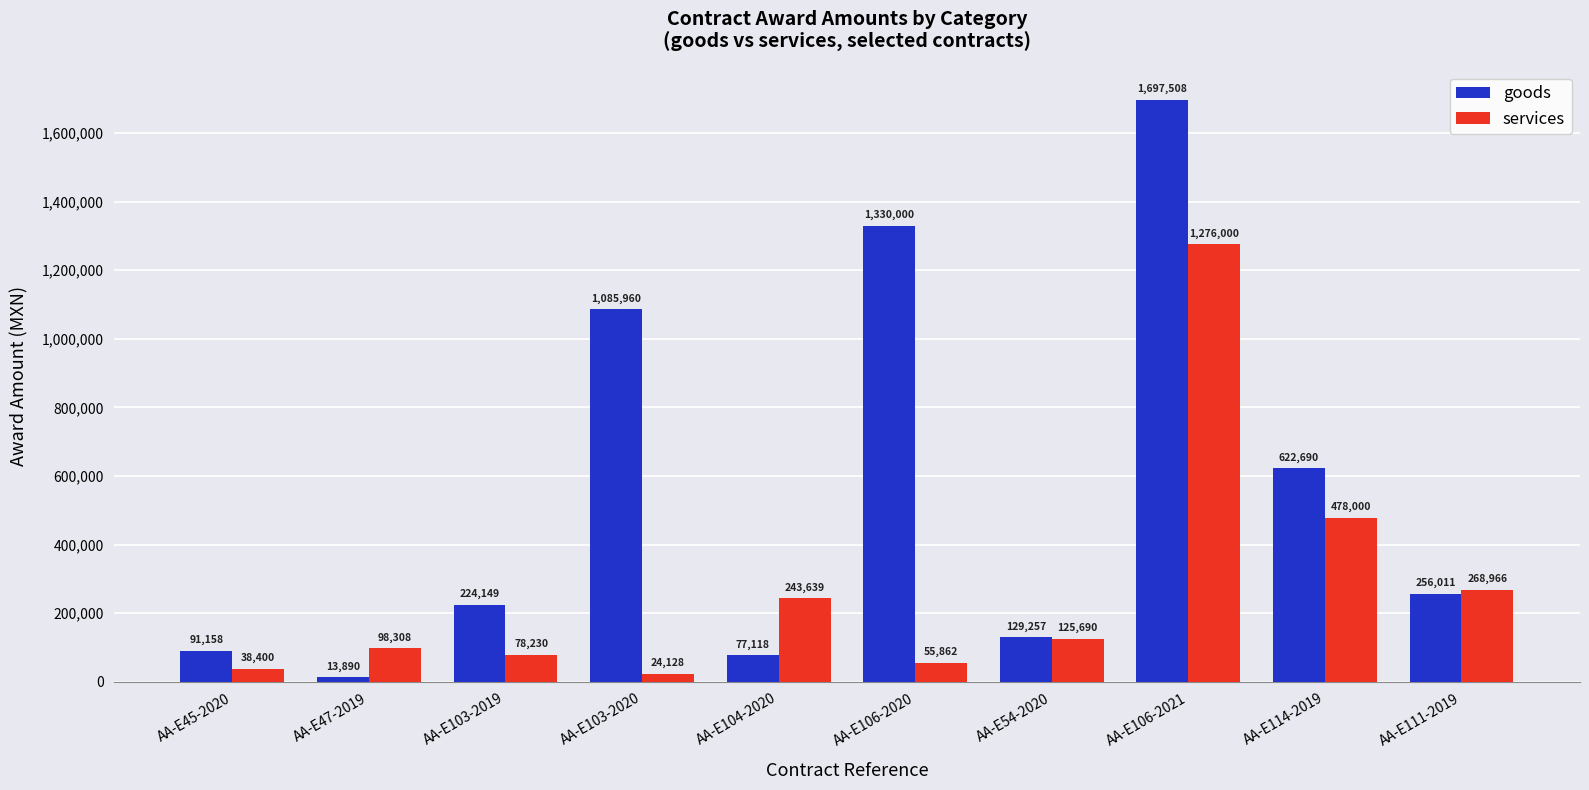

What is the sum of the services values at AA-E114-2019 and AA-E106-2020?

533862.1